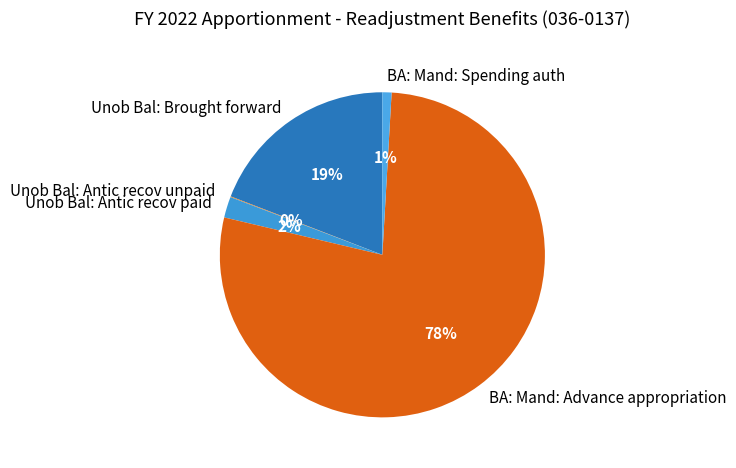

Which slice is the largest?

BA: Mand: Advance appropriation